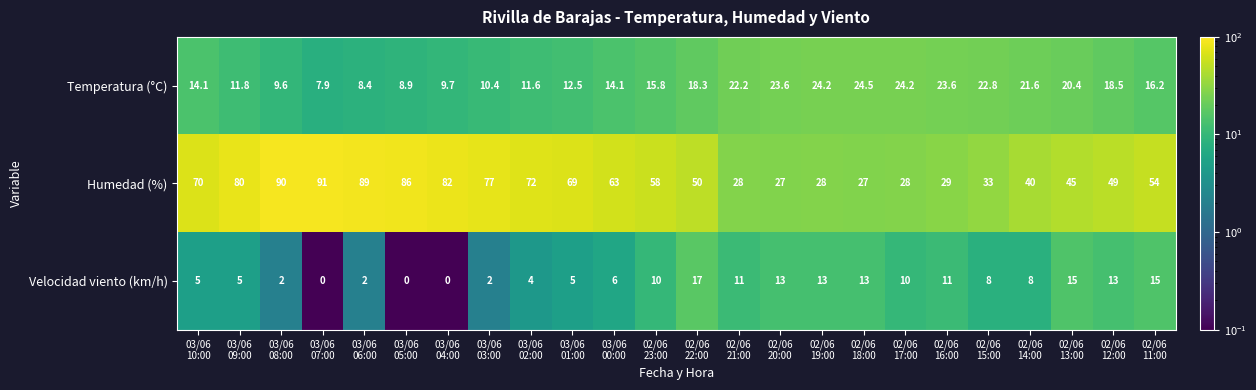

Which series changed the most between 03/06
06:00 and 02/06
21:00?

Humedad (%)